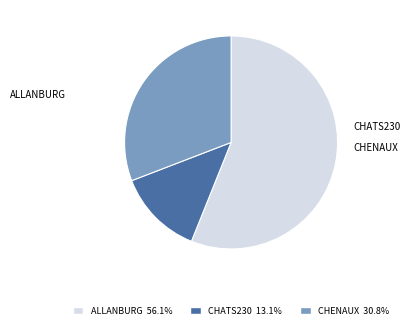

Is there a majority slice in this chart?

Yes